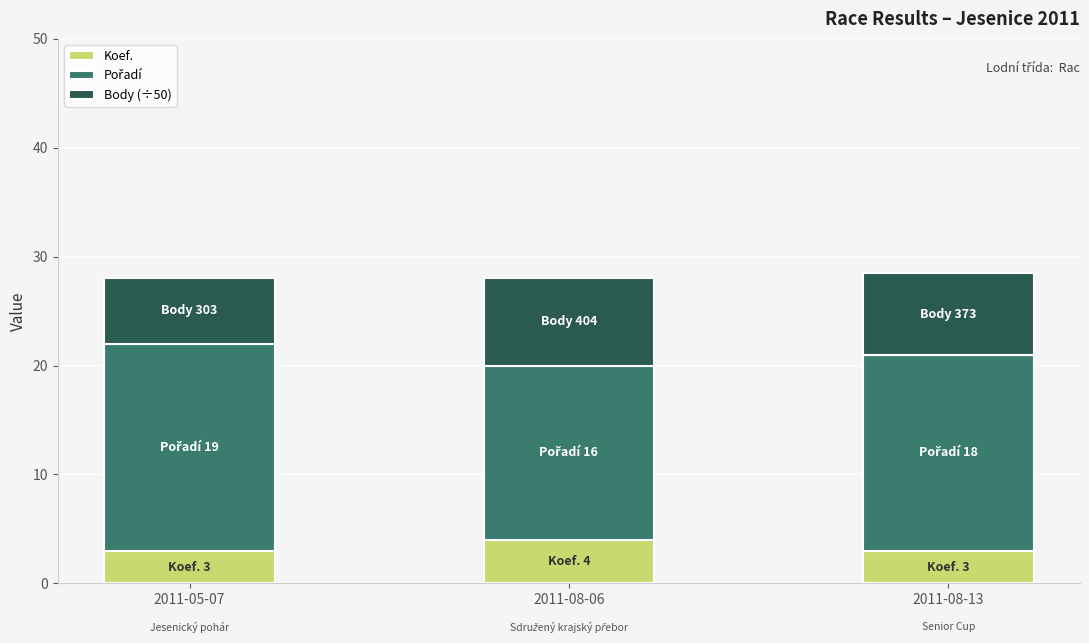

Reading right to left, transcribe the values for Koef..

2011-08-13=3.0	2011-08-06=4.0	2011-05-07=3.0